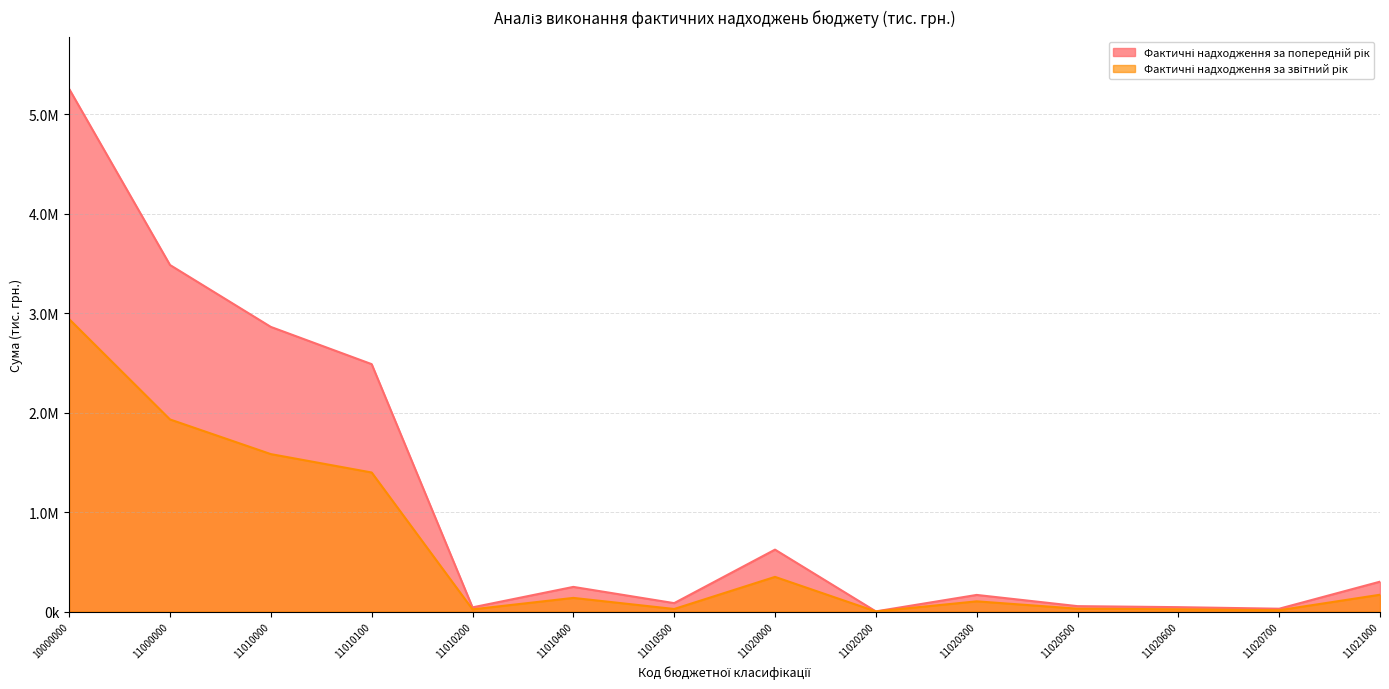

What are all the series names shown in the legend?

Фактичні надходження за попередній рік, Фактичні надходження за звітний рік